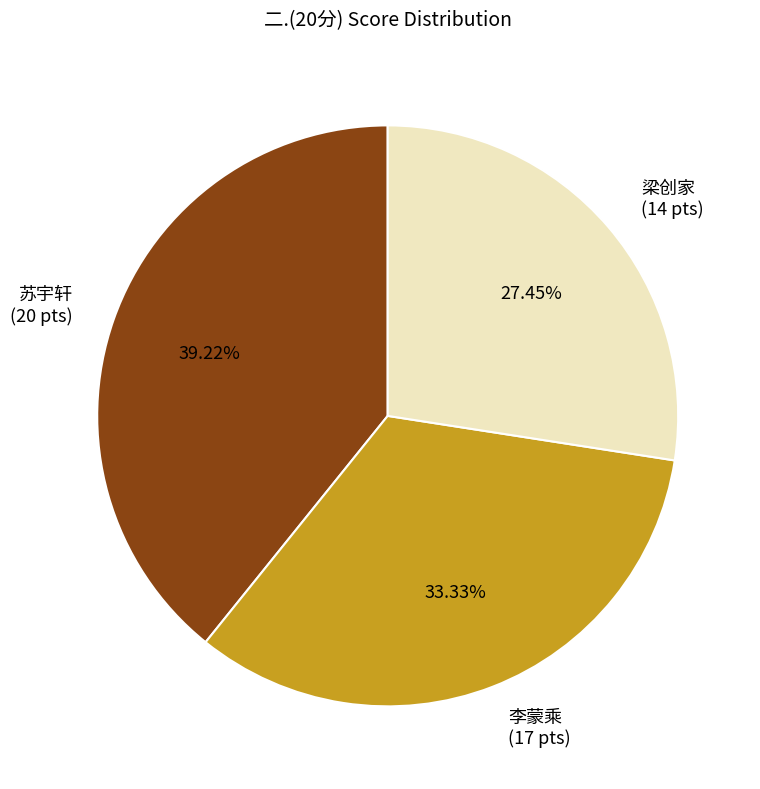

Is there a majority slice in this chart?

No